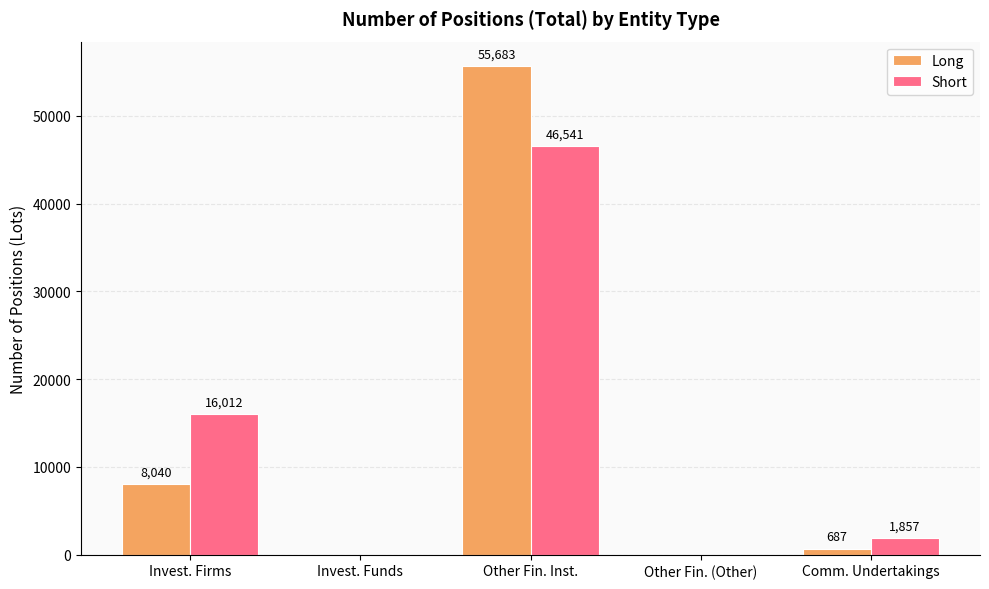

The value of Short at Other Fin. Inst. is 46541. True or false?

True